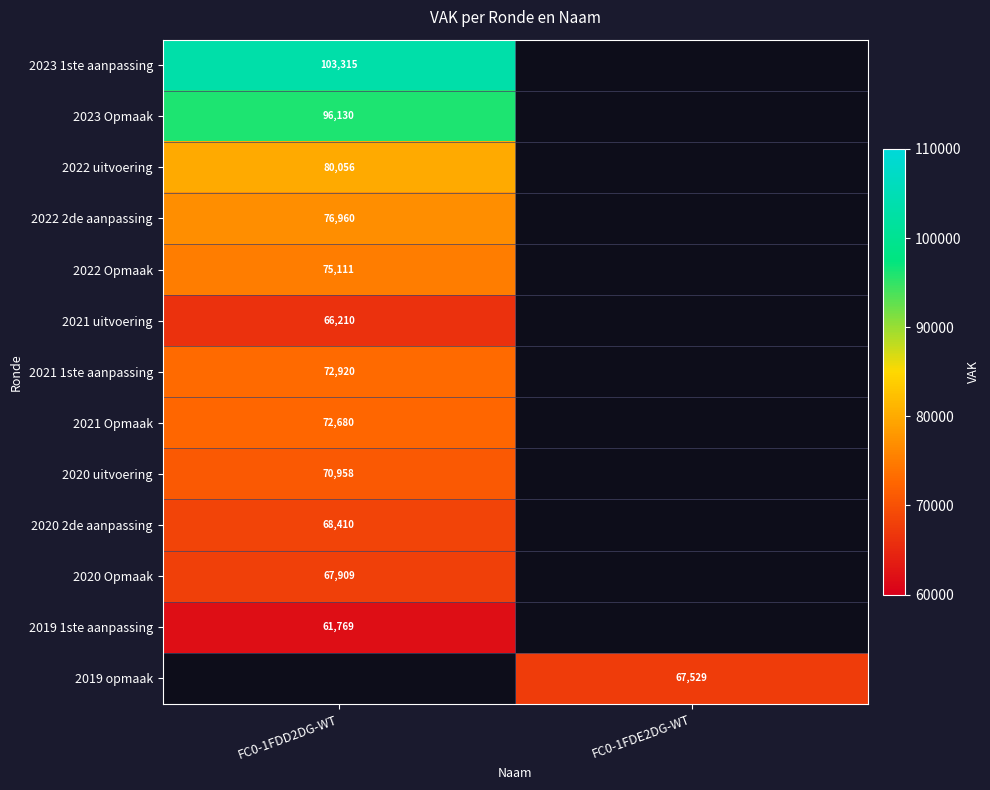

At how many categories does at least one series exceed 90798?

1